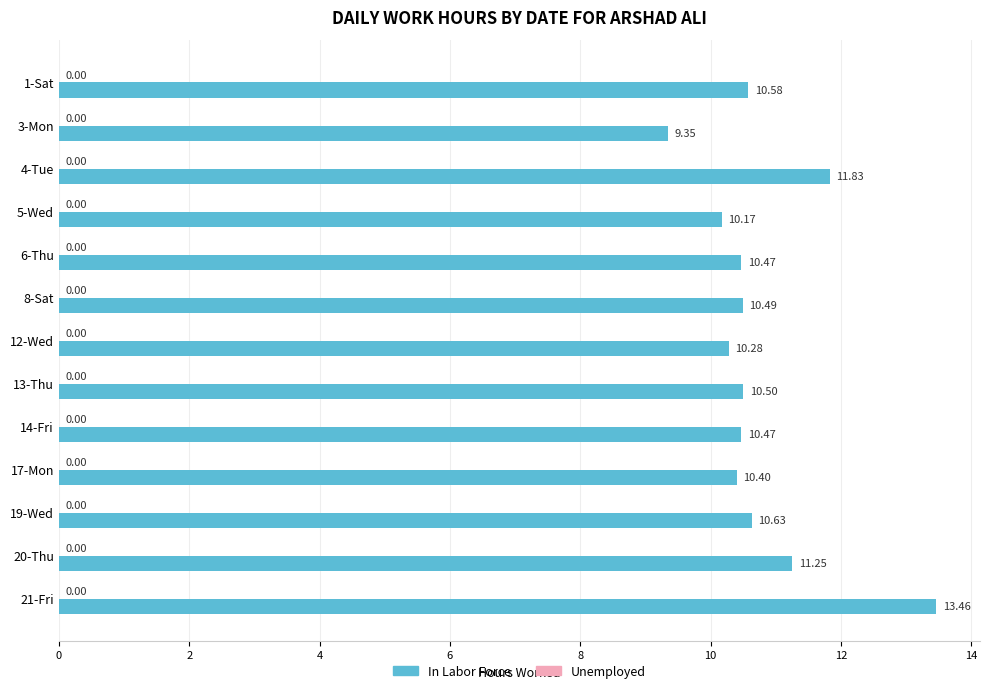

Are the bars horizontal?

Yes